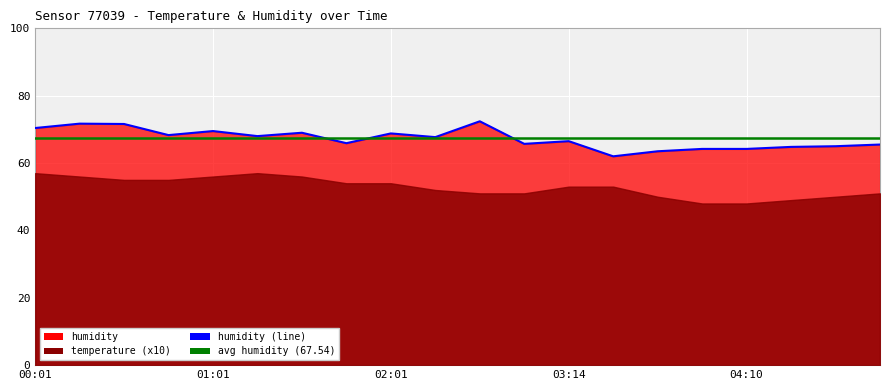

How many values are below 67?

10